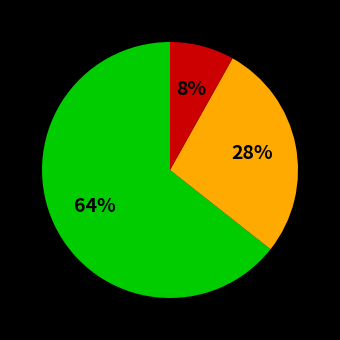

To the nearest percent, what is the difference between the largest and smallest slice percentages?

56%